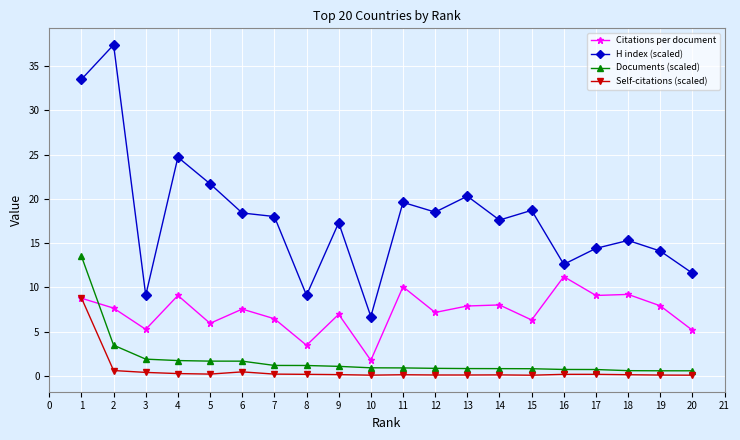

How many lines are shown in the chart?

4